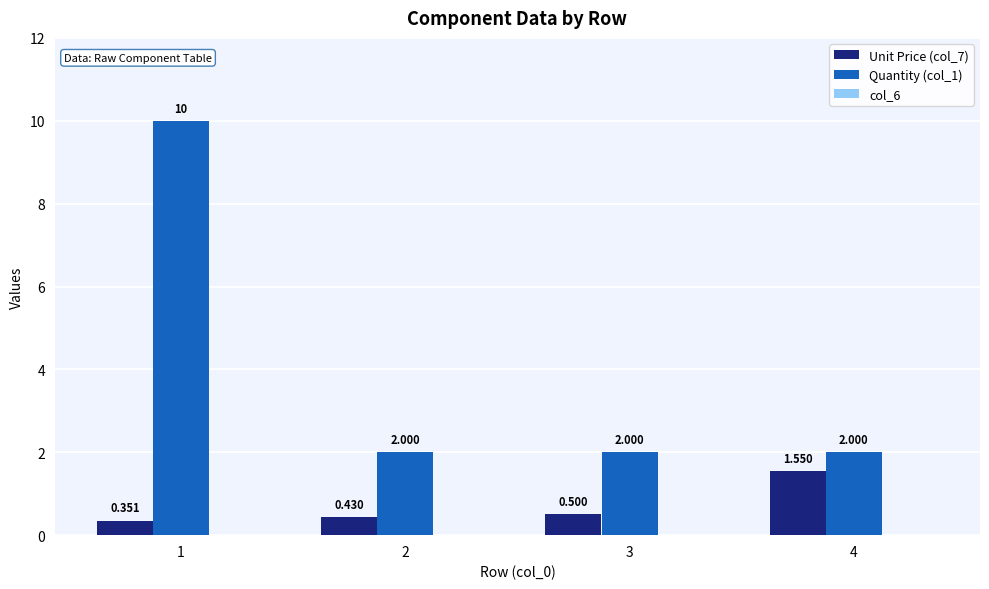

Is the value of Unit Price (col_7) at 4 greater than the value of Quantity (col_1) at 1?

No